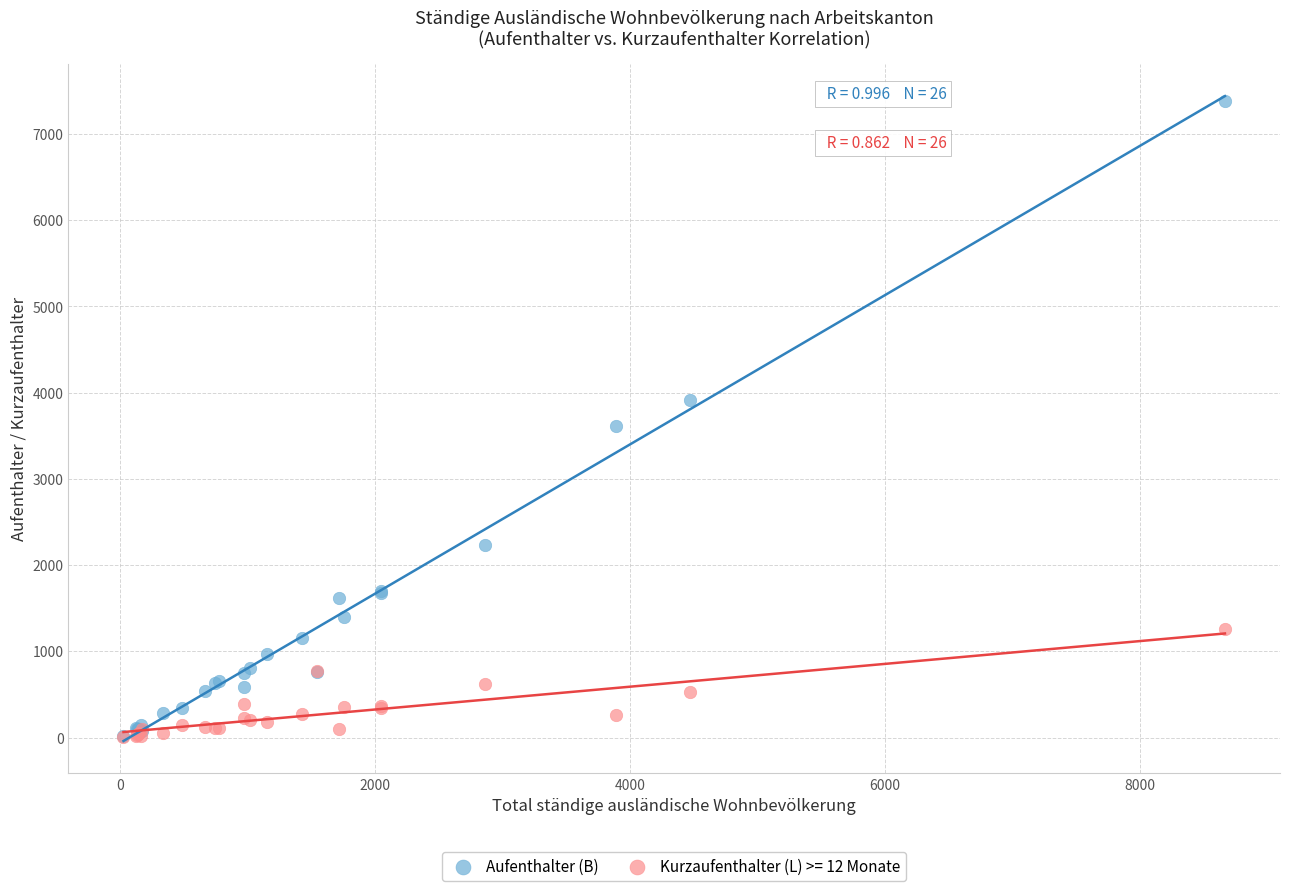

In the Aufenthalter (B) series, what Y value is closest to 3702?

3618